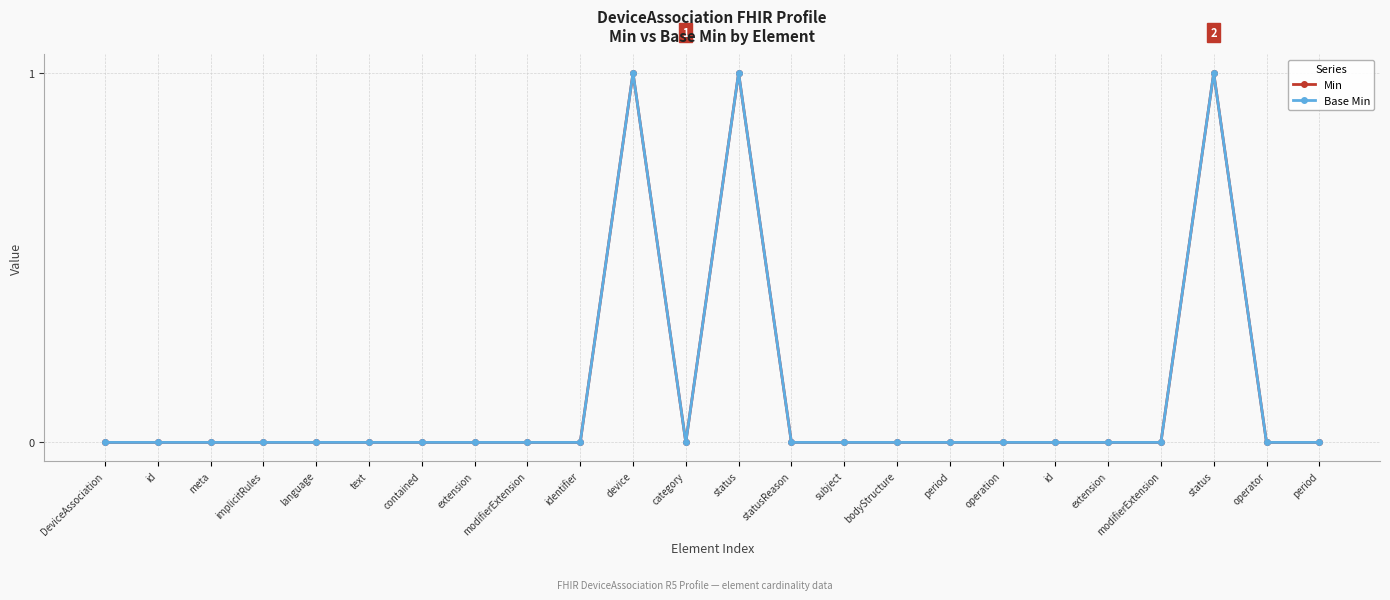

What is the sum of all Base Min values?

3